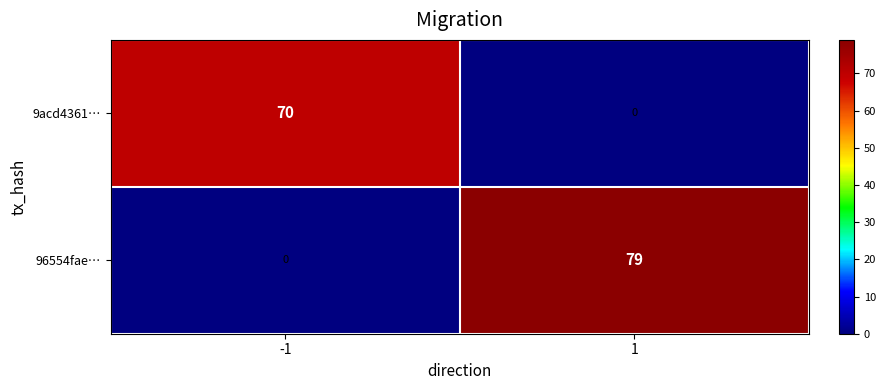

What is the average value of the 9acd4361… series?

35